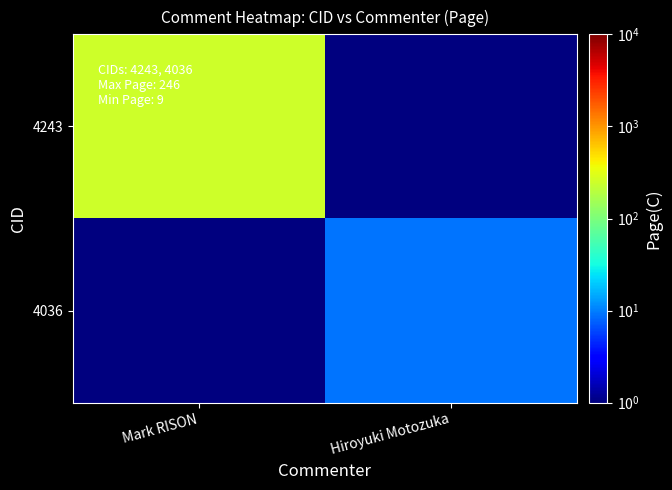

Reading left to right, list all the values displayed in this chart.

4243: Mark RISON=246.0	Hiroyuki Motozuka=0.1
4036: Mark RISON=0.1	Hiroyuki Motozuka=9.0